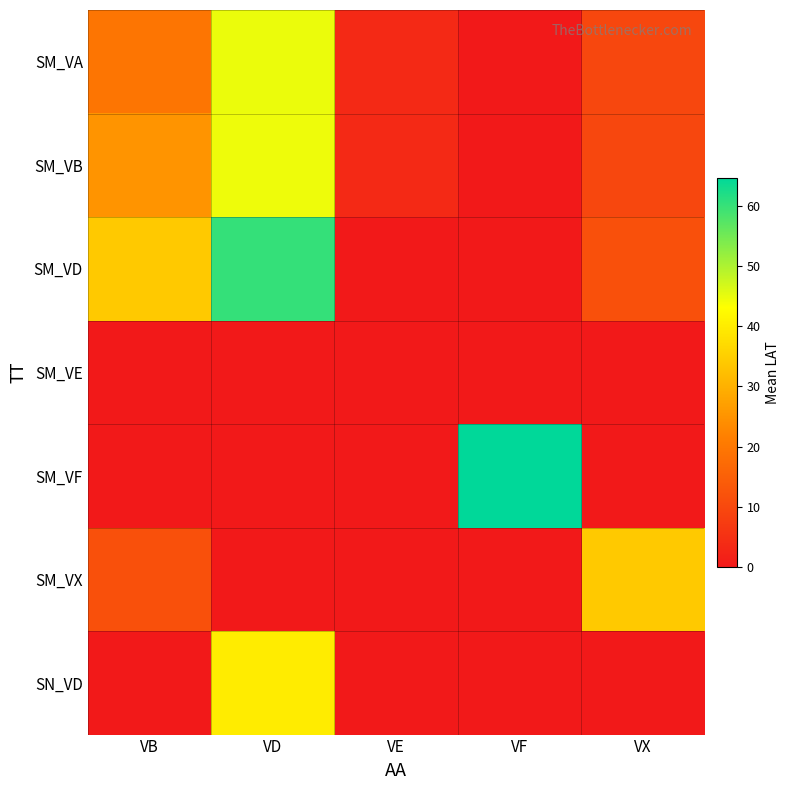

At how many categories does at least one series exceed 62?

1